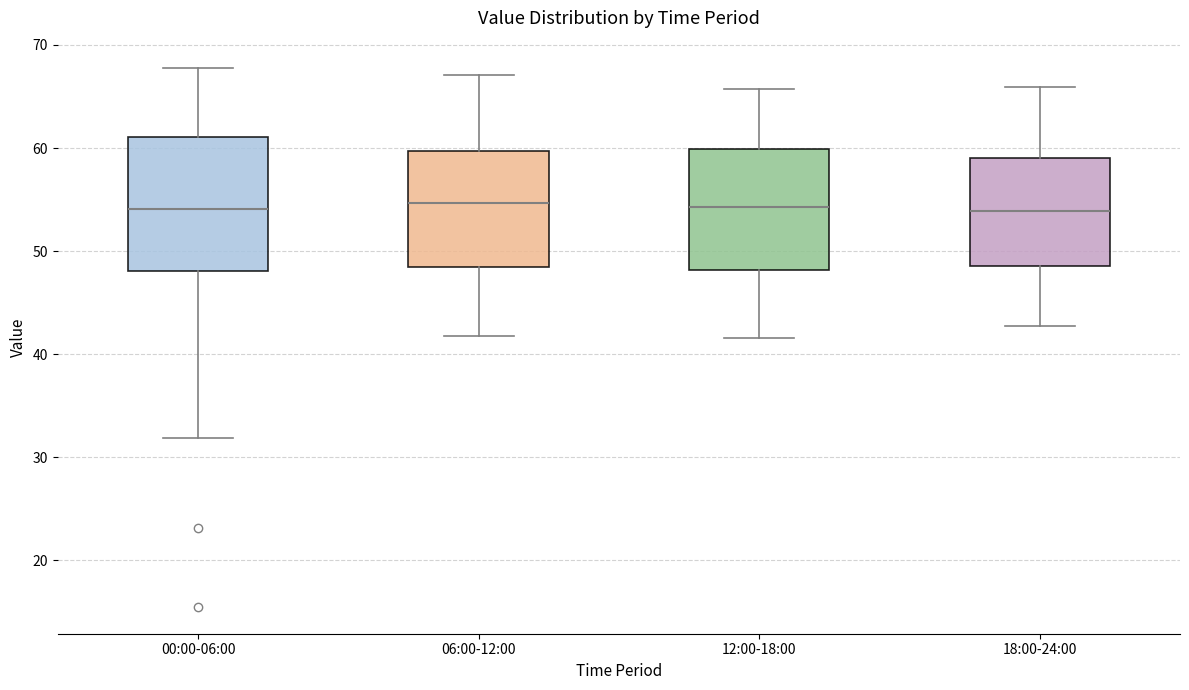

Where is the upper edge of the box for 06:00-12:00 on the y-axis? The values are not printed on the chart, so give them approximately, as read against the axis.

60